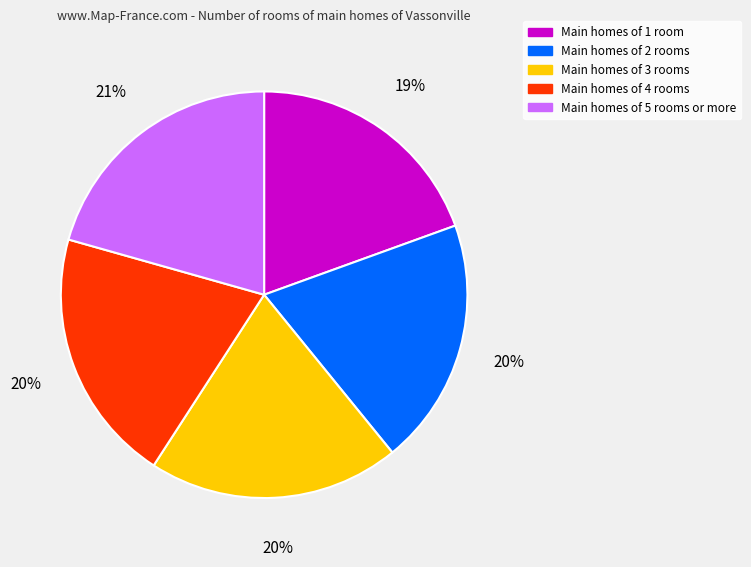

How many segments does this pie chart have?

5